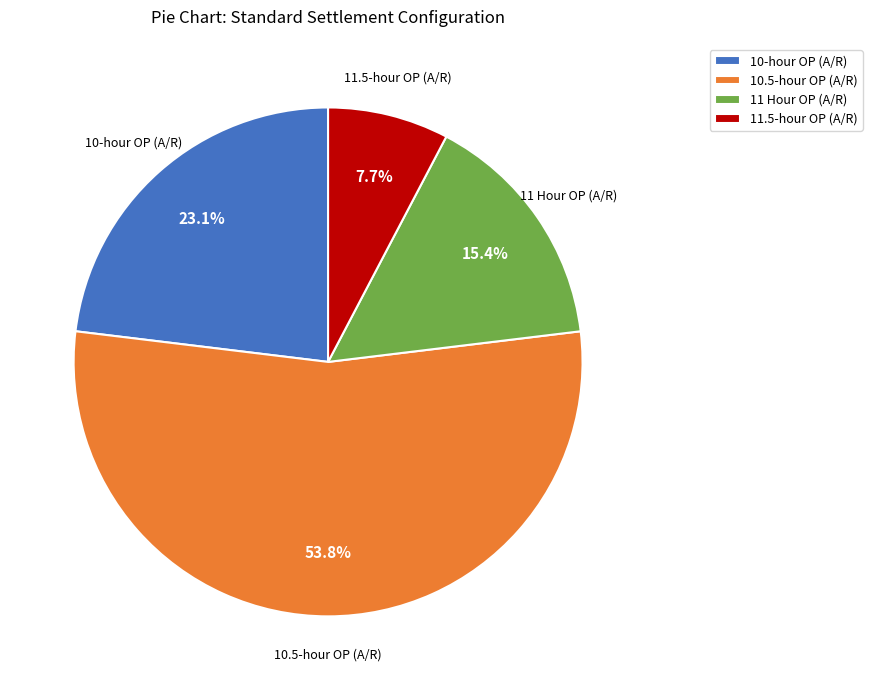

How many segments does this pie chart have?

4